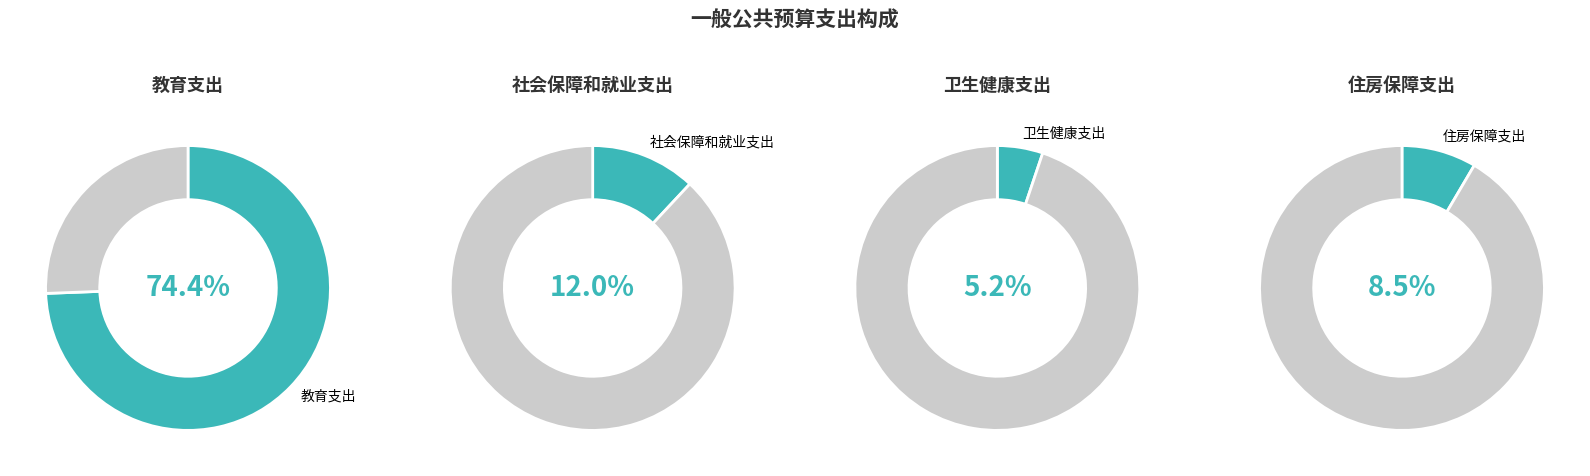

True or false: 卫生健康支出 accounts for 13% of the total.

False